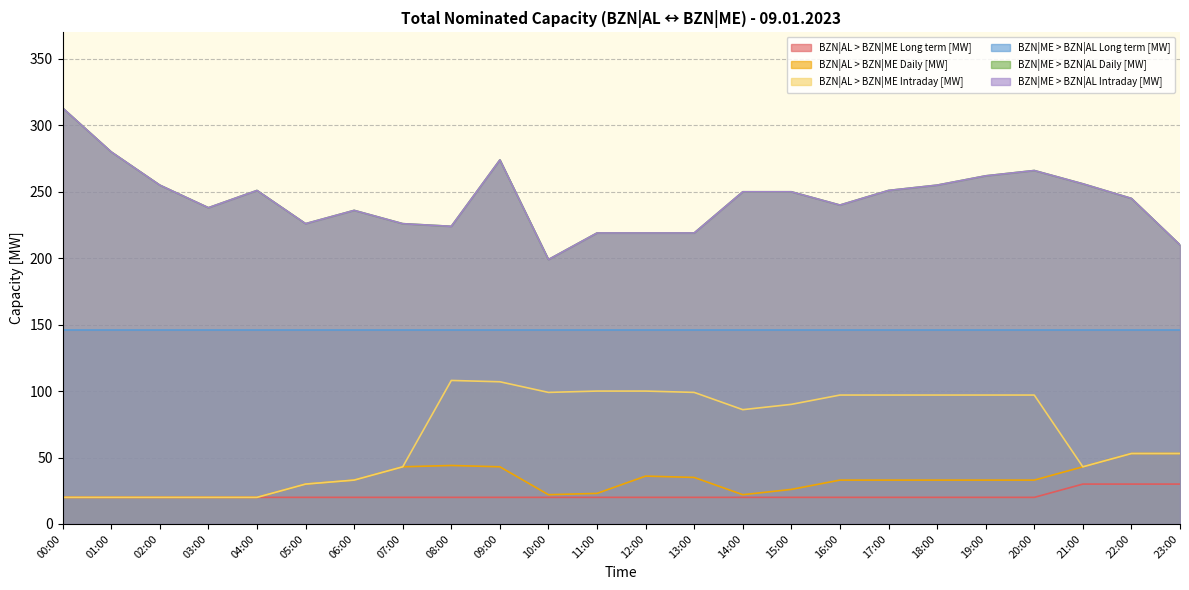

At how many categories does at least one series exceed 107?

24